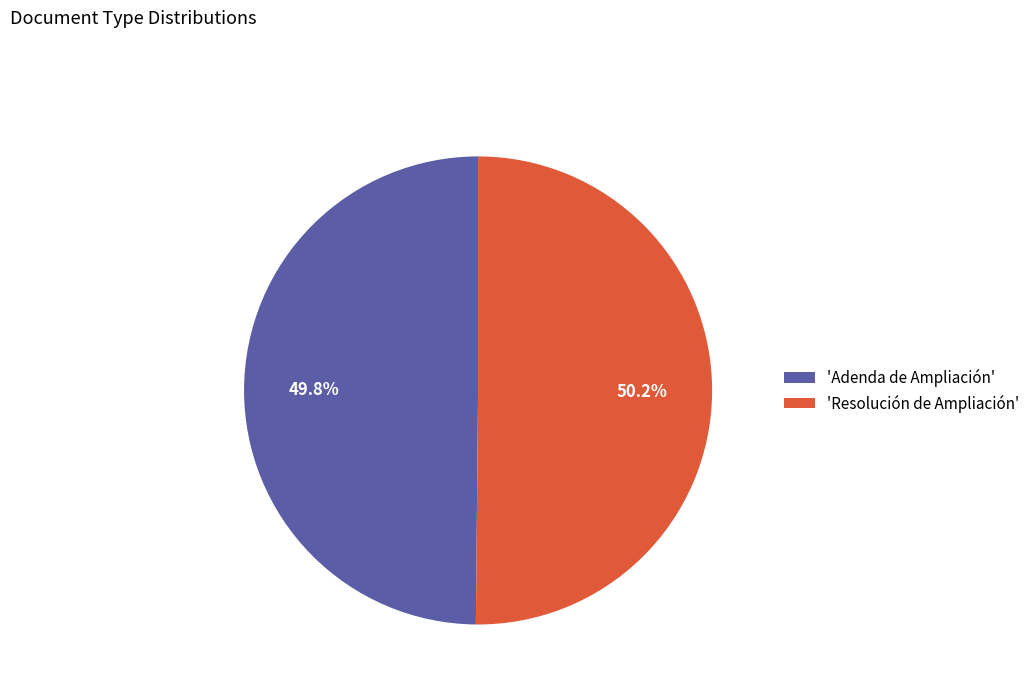

Is there a majority slice in this chart?

Yes